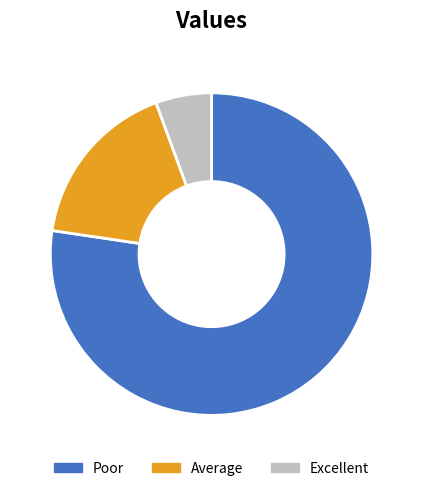

Is the sum of Excellent and Average greater than half?

No